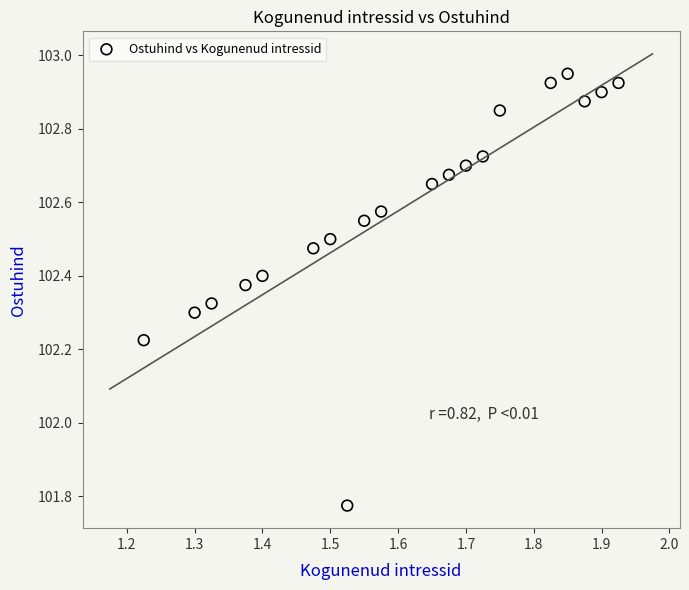

What is the range of X values (max minus min)?

0.7